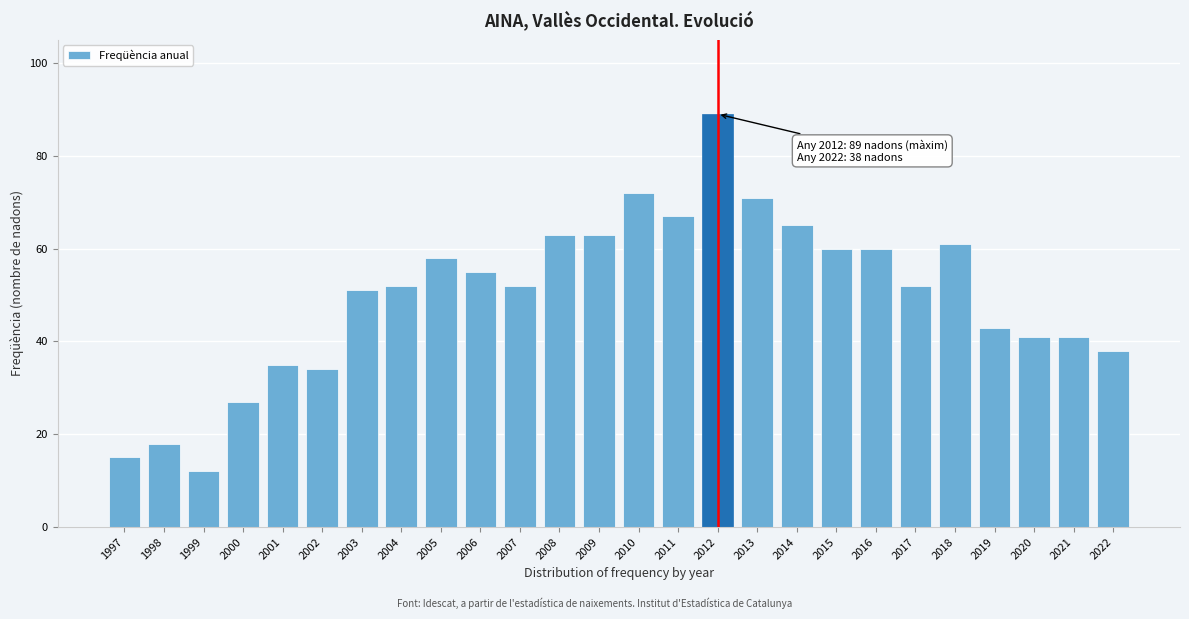

Reading right to left, list all the values displayed in this chart.

38	41	41	43	61	52	60	60	65	71	89	67	72	63	63	52	55	58	52	51	34	35	27	12	18	15